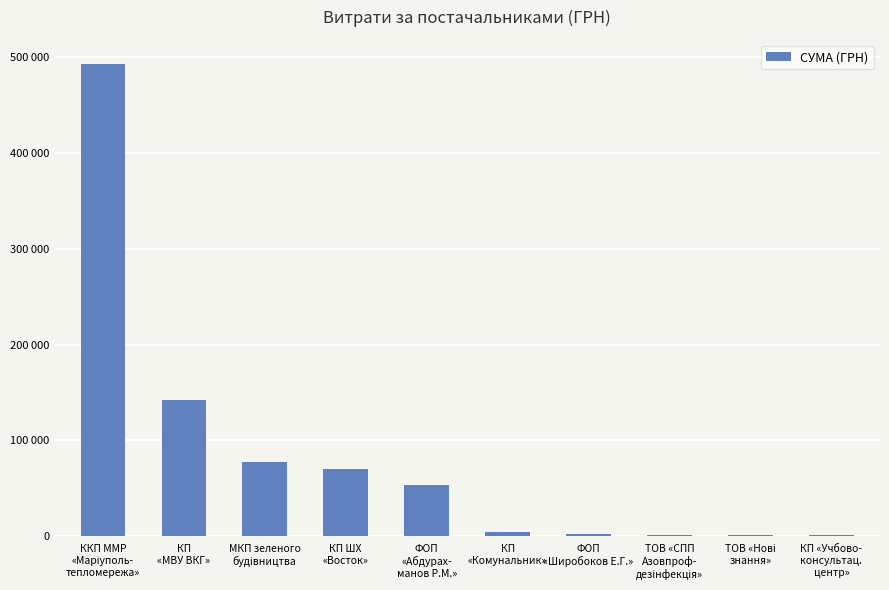

Are the bars horizontal?

No